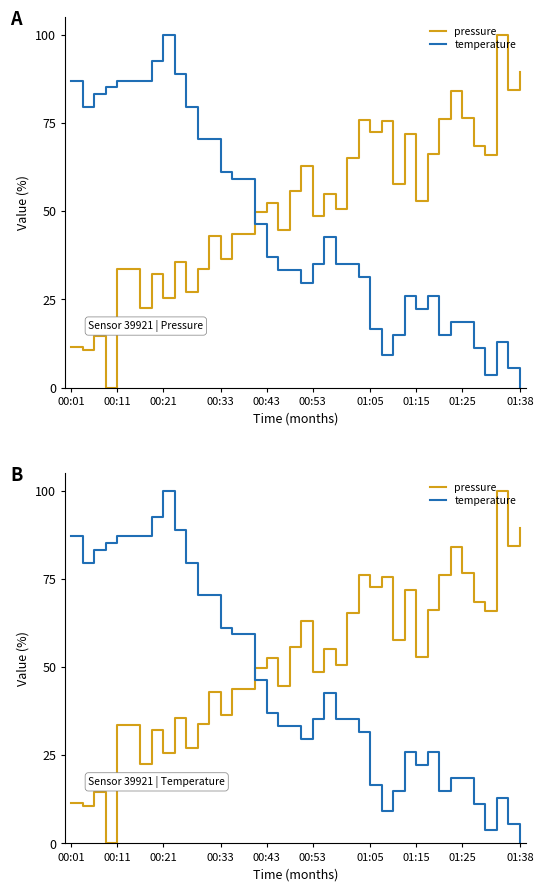

At which category does pressure reach its first local valley?

00:11